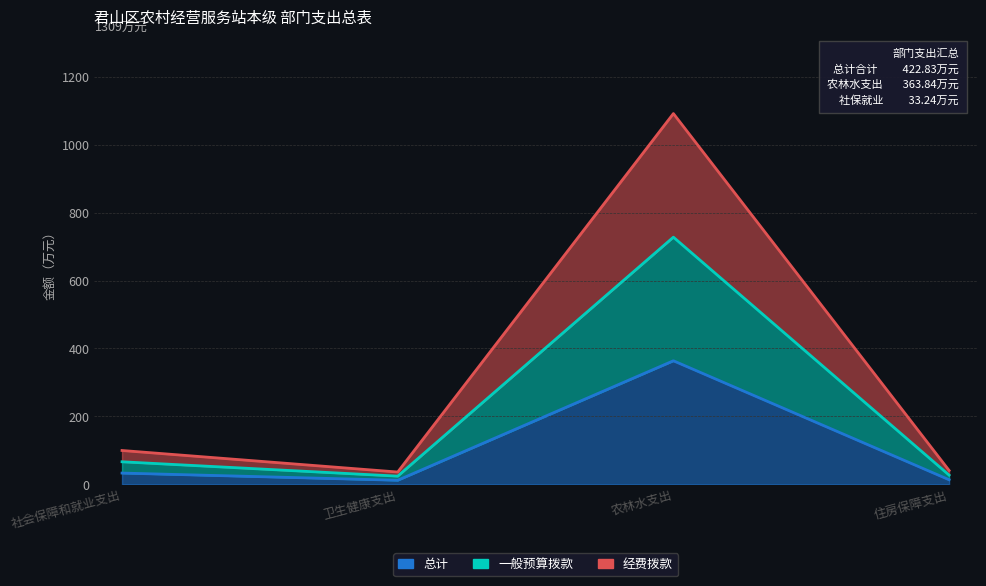

What is the total value across all series at 社会保障和就业支出?

199.4